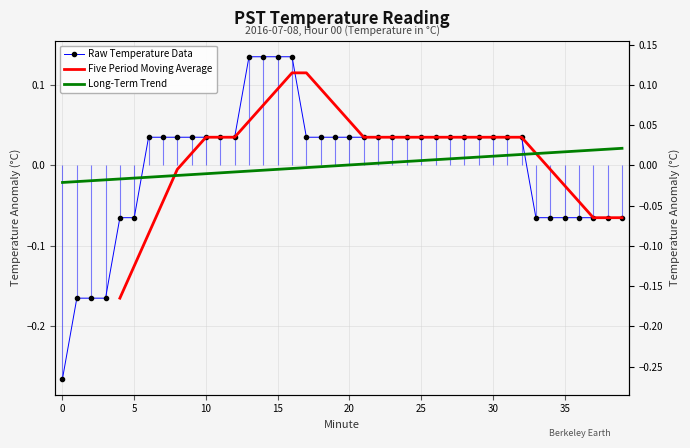

Reading left to right, extract all data points from this chart.

-0.3	-0.2	-0.2	-0.2	-0.1	-0.1	0.0	0.0	0.0	0.0	0.0	0.0	0.0	0.1	0.1	0.1	0.1	0.0	0.0	0.0	0.0	0.0	0.0	0.0	0.0	0.0	0.0	0.0	0.0	0.0	0.0	0.0	0.0	-0.1	-0.1	-0.1	-0.1	-0.1	-0.1	-0.1